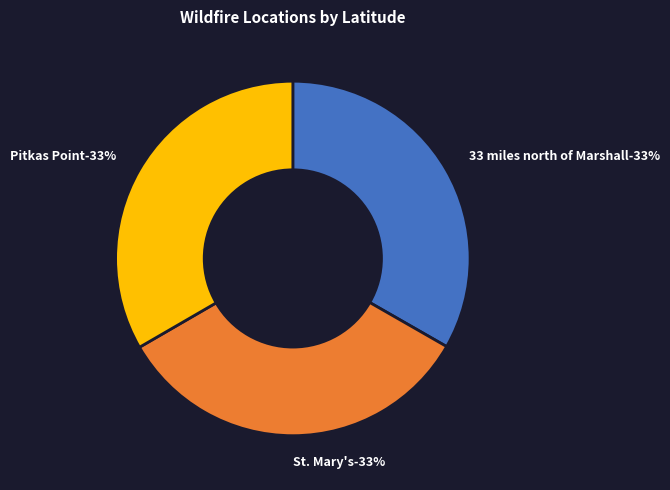

Rank the categories by value from lowest to highest.

33 miles north of Marshall, Pitkas Point, St. Mary's